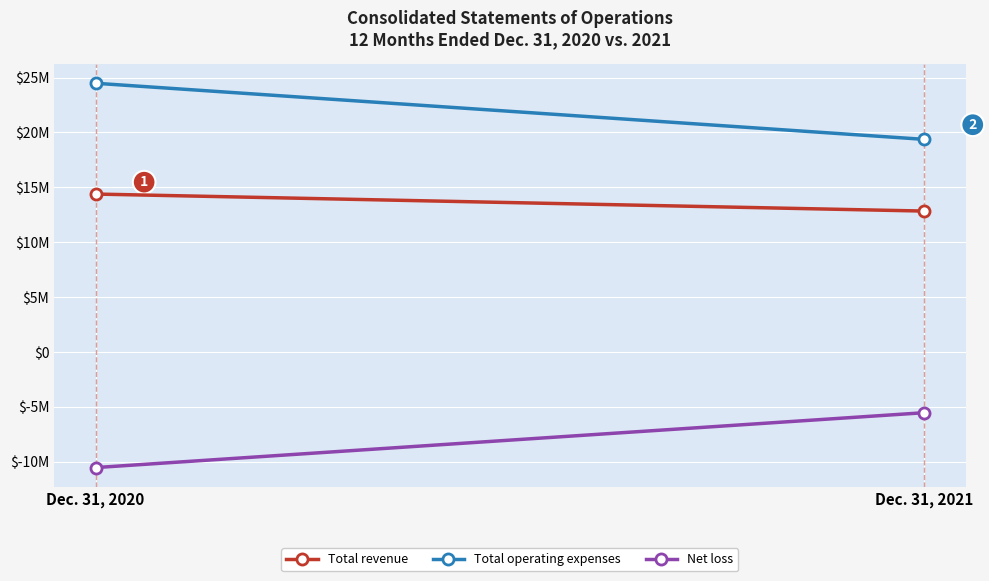

Which series has the largest total across all categories?

Total operating expenses